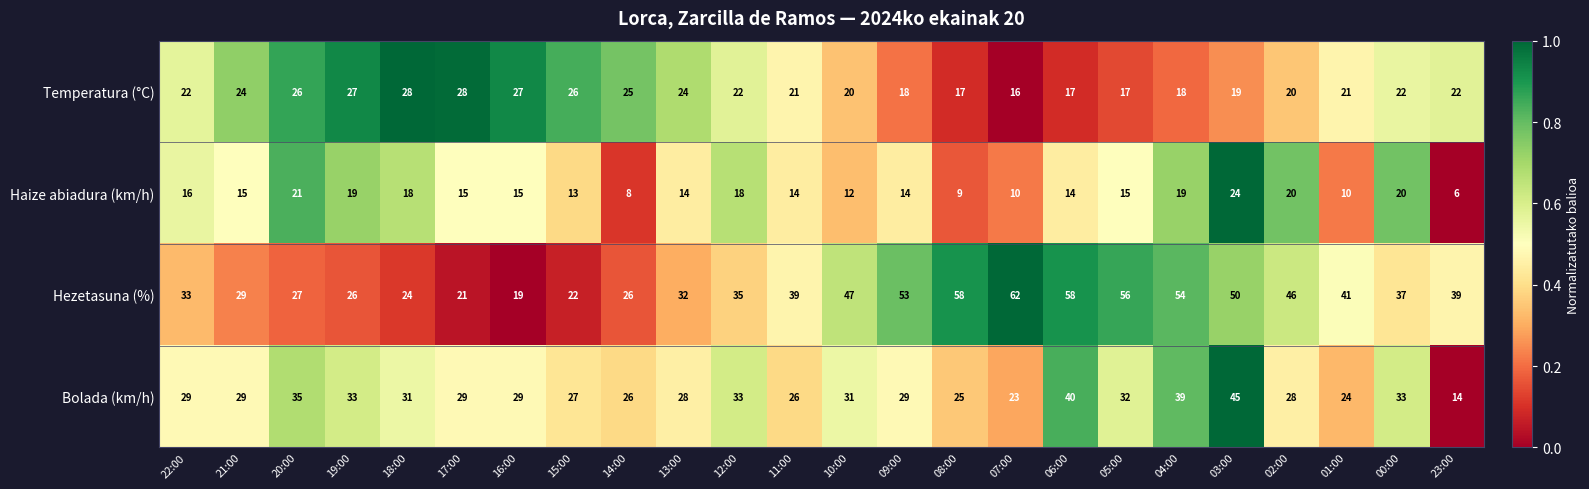

Rank the series by their maximum value, from lowest to highest.

Haize abiadura (km/h), Temperatura (°C), Bolada (km/h), Hezetasuna (%)